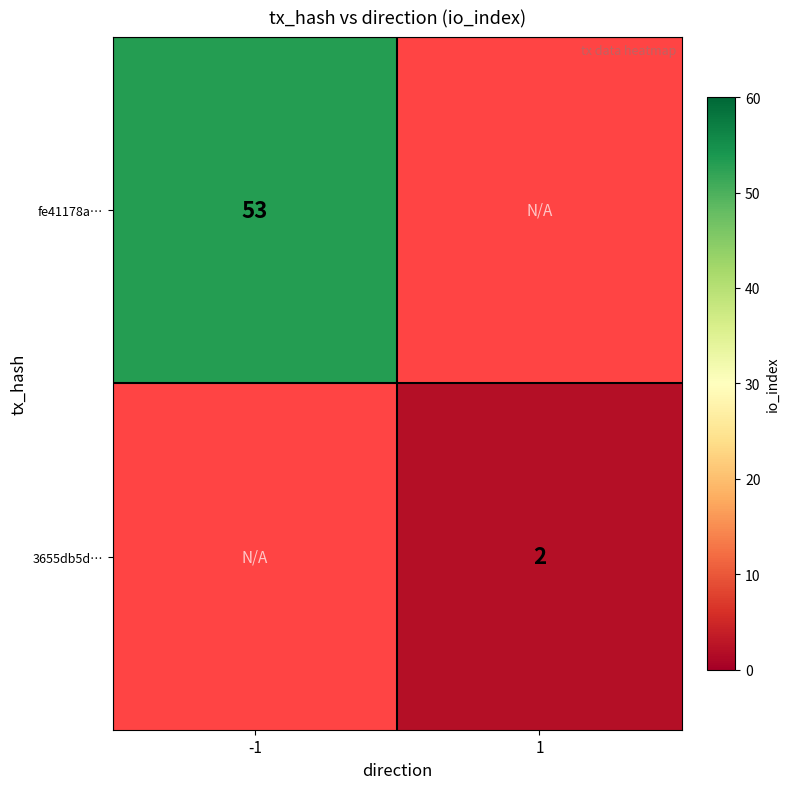

Is it true that fe41178a… equals 28 at -1?

False